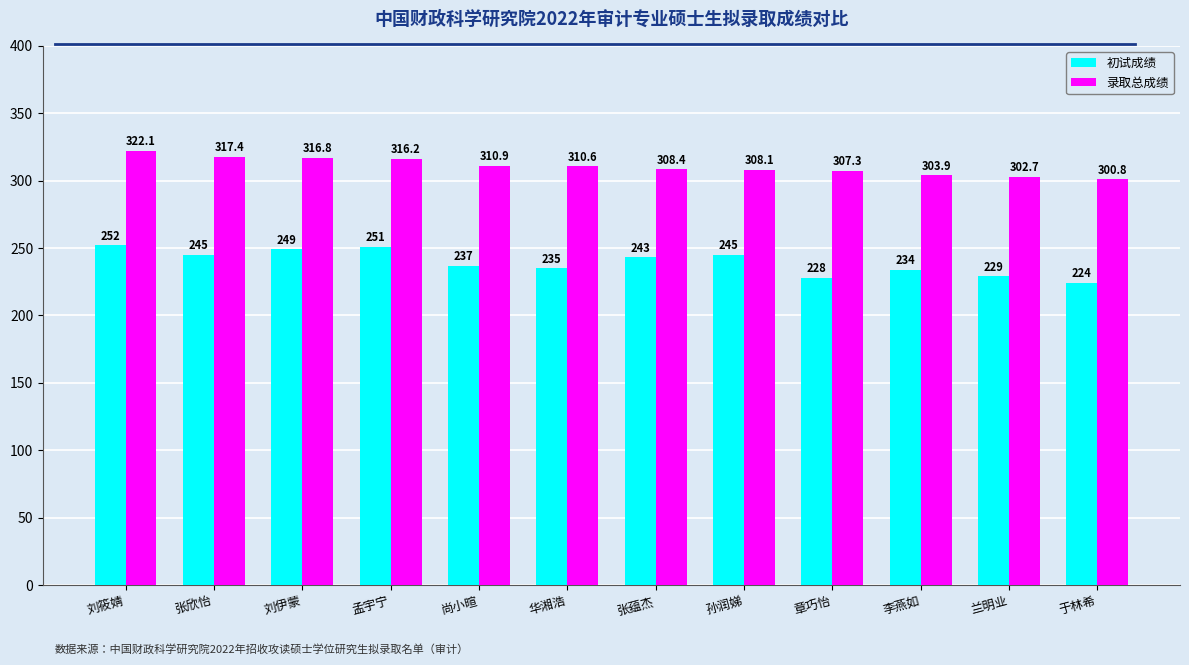

The 录取总成绩 series shows 308.4 at 张蕴杰. True or false?

True